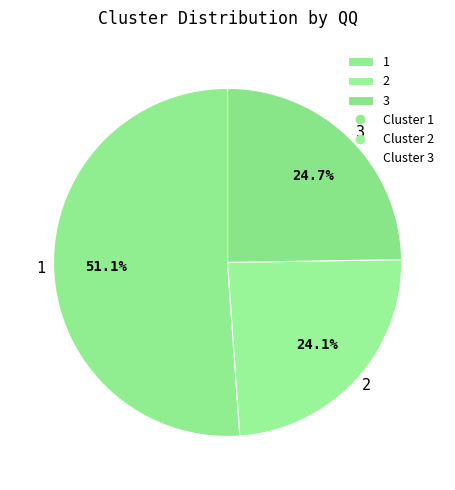

What is the majority slice?

1